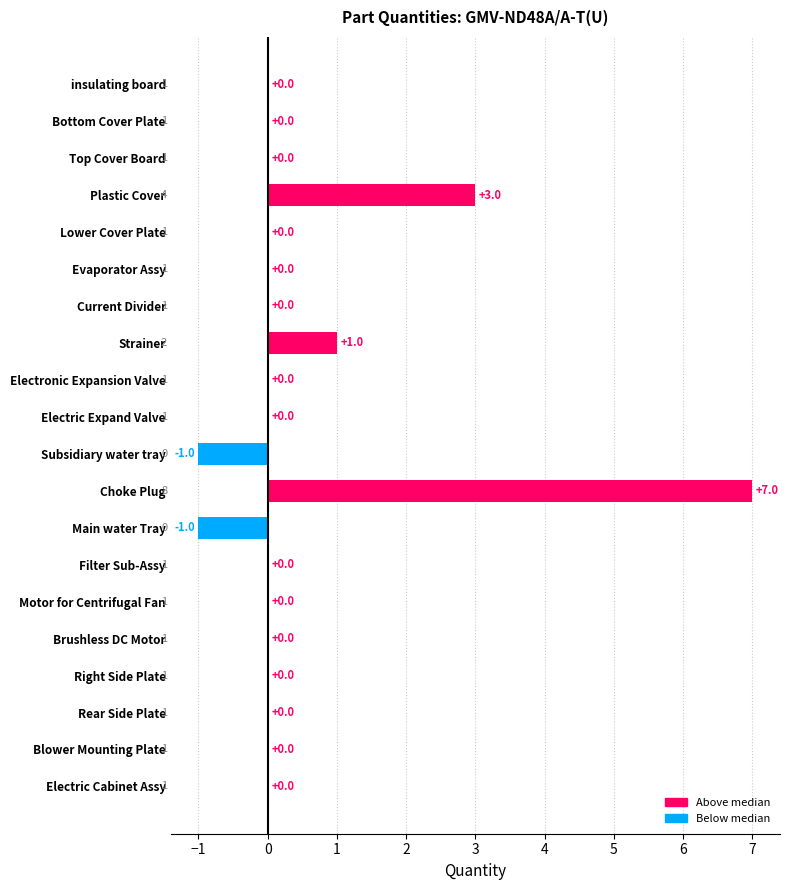

What is the change in value from Lower Cover Plate to Strainer?

+1